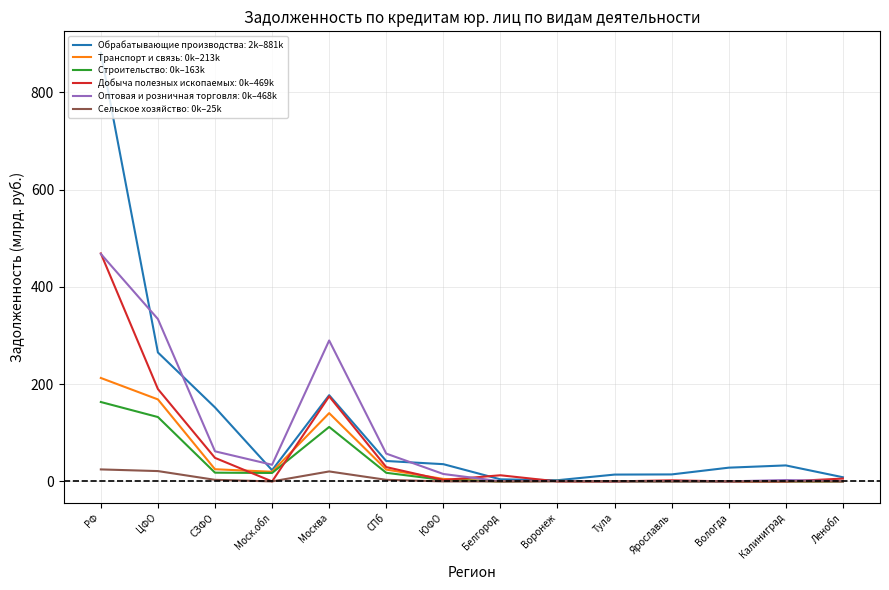

At how many categories does at least one series exceed 536?

1